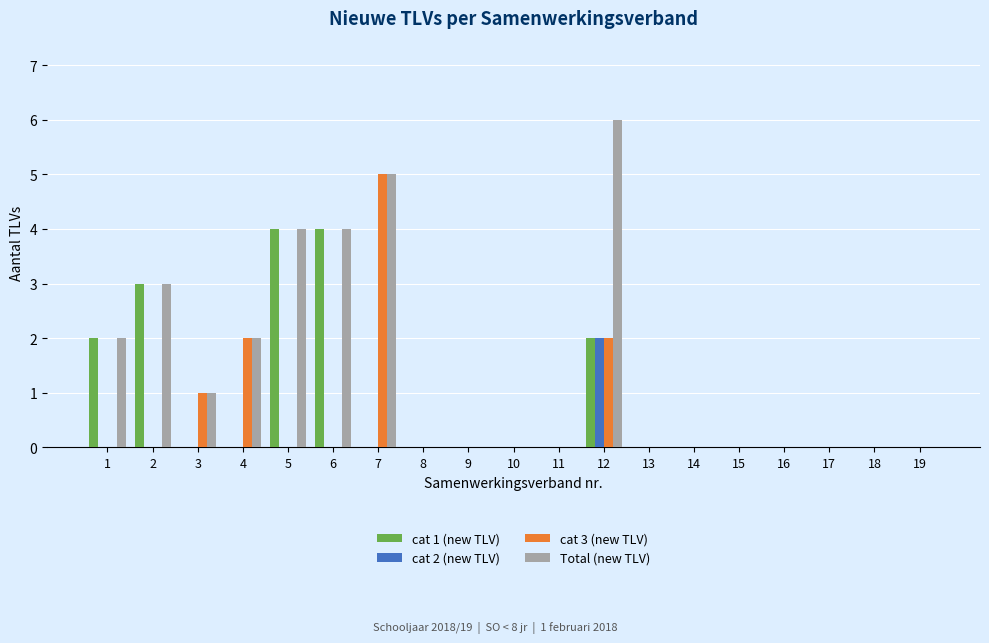

What is the sum of all Total (new TLV) values?

27